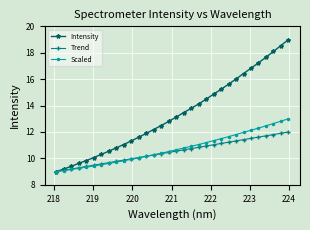

What is the sum of all Trend values?

336.0